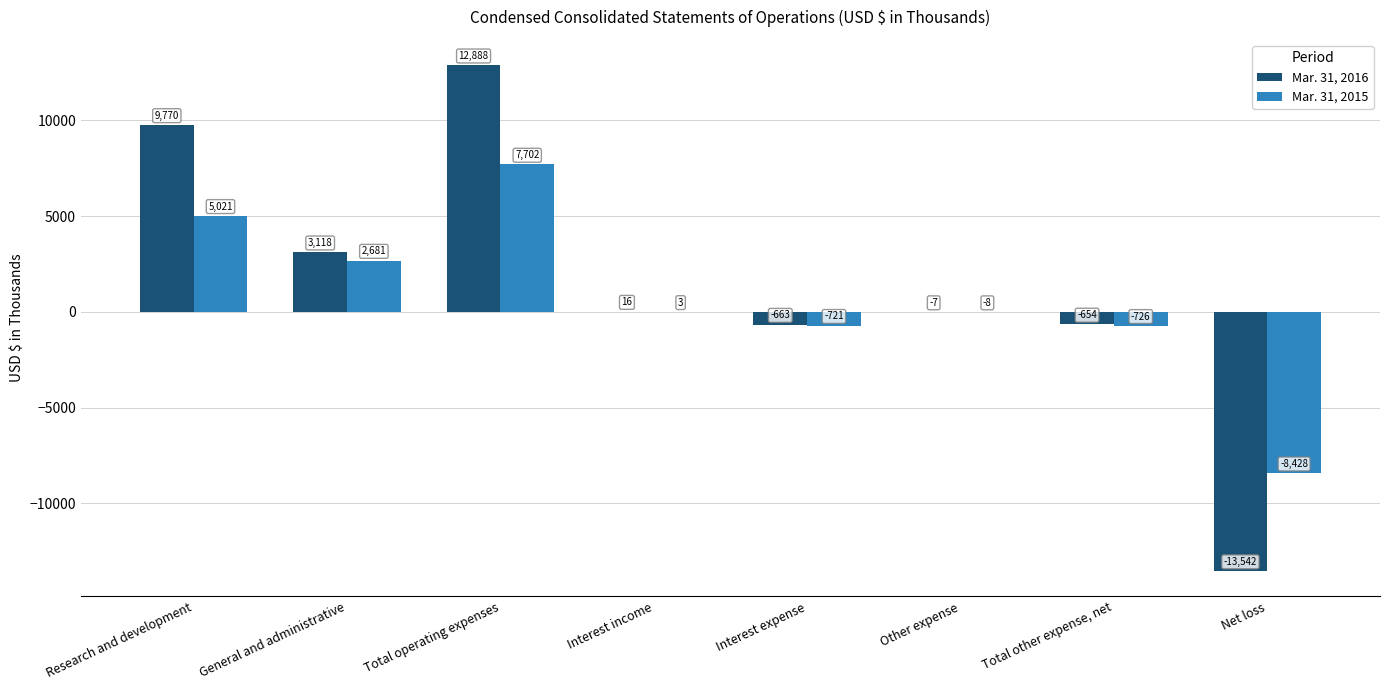

At which label is Mar. 31, 2016 closest to -327?

Other expense